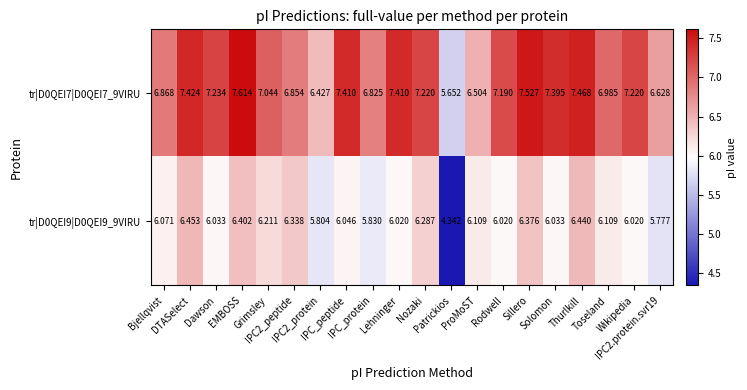

Which series has the largest total across all categories?

tr|D0QEI7|D0QEI7_9VIRU